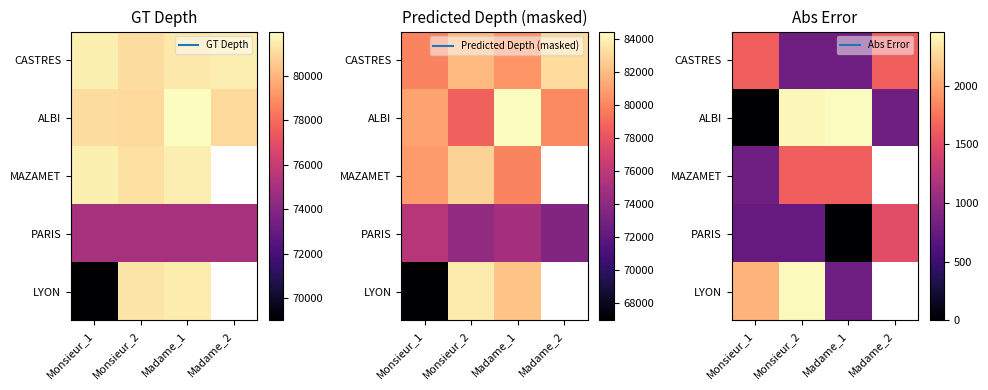

At which label does MAZAMET reach its peak?

Madame_1